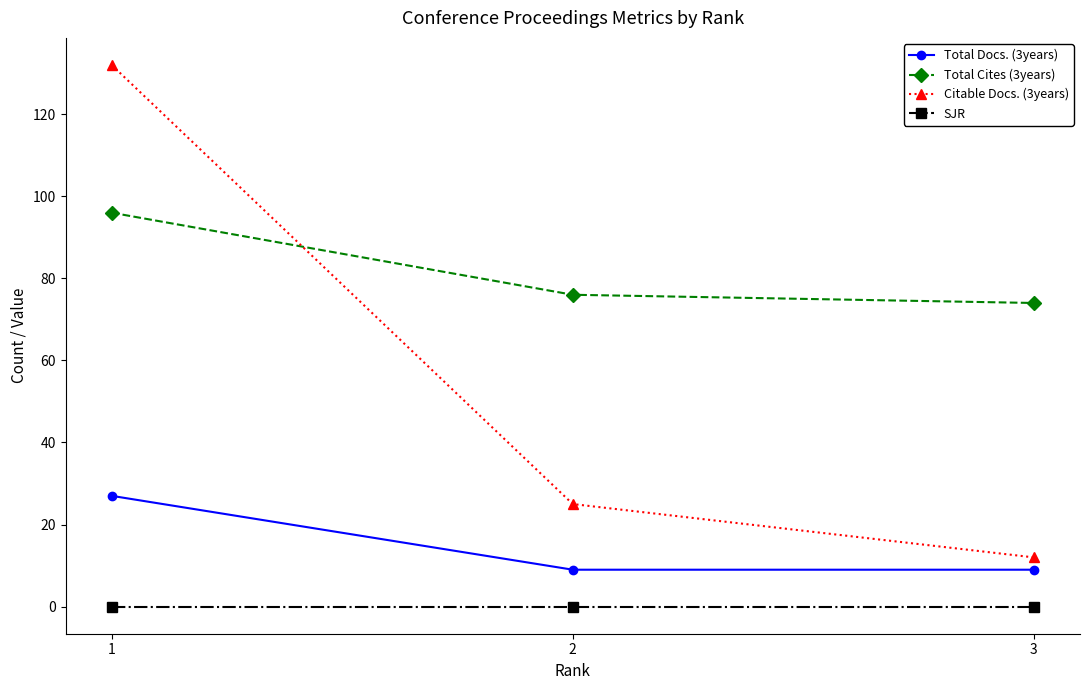

Where is Total Cites (3years) nearest to the value 85?

2